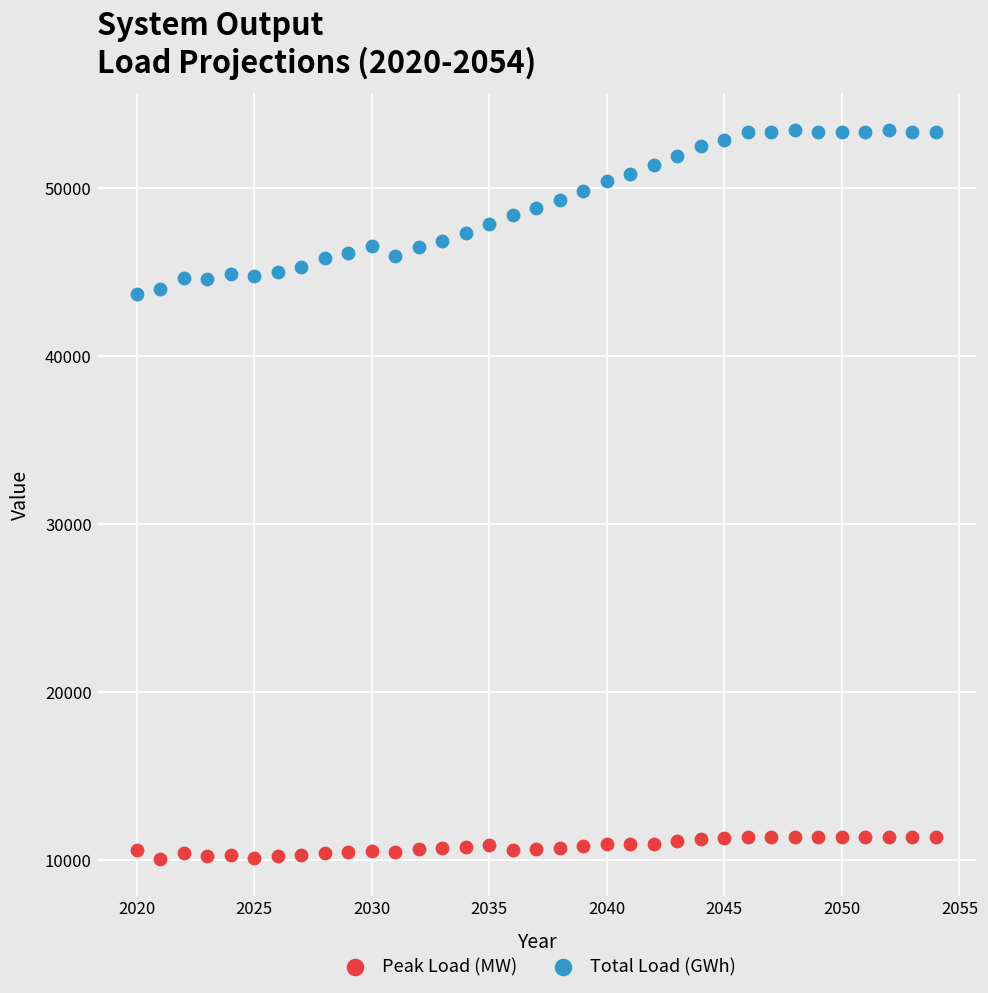

What are all the series names shown in the legend?

Peak Load (MW), Total Load (GWh)